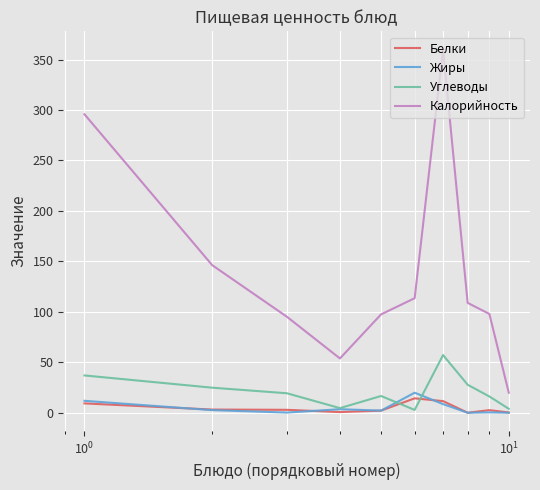

List the series in order of their peak value, highest first.

Калорийность, Углеводы, Жиры, Белки